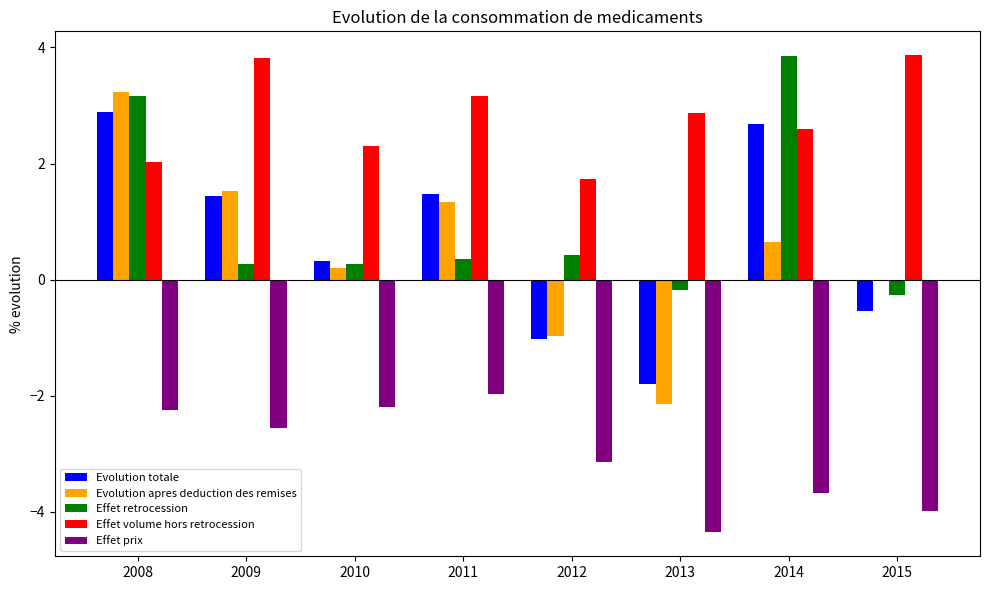

What is the greatest value displayed?

3.9